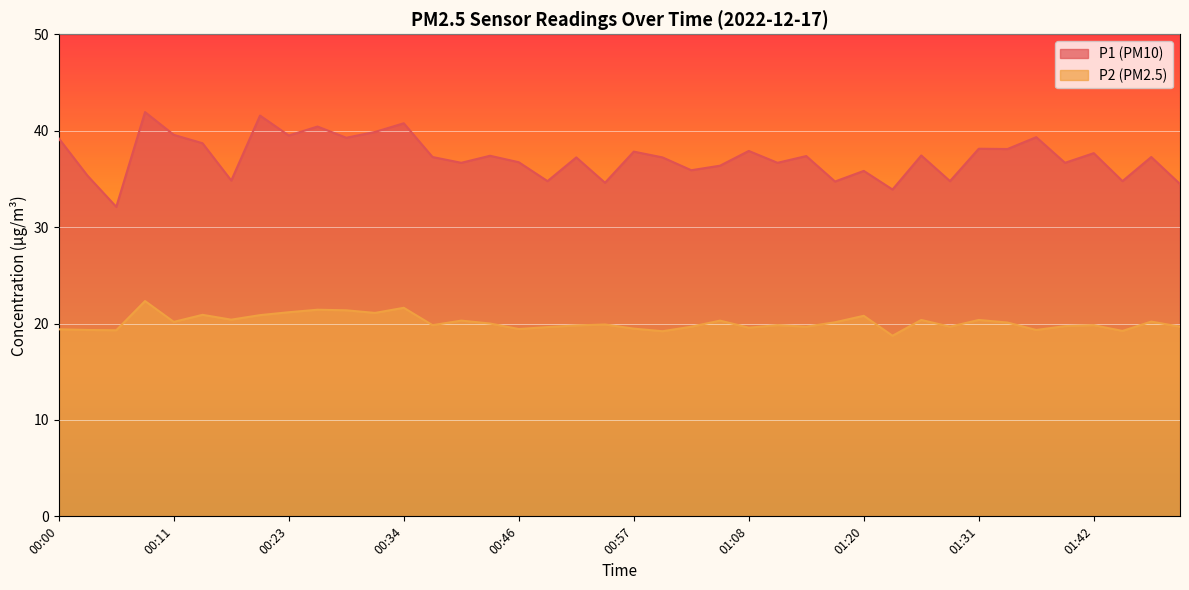

The P1 series shows 37.2 at 00:51. True or false?

True